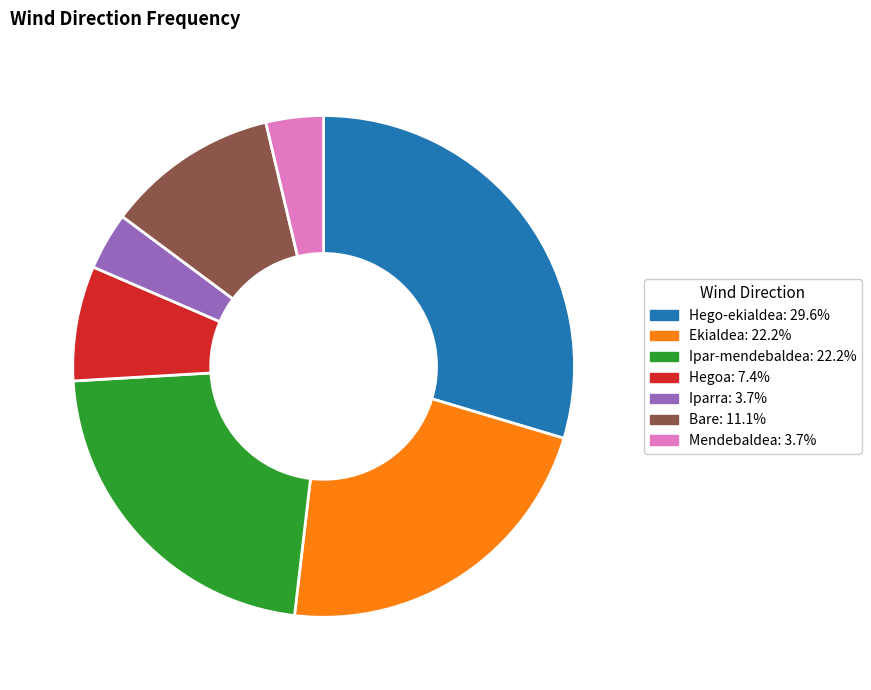

Which slice is the largest?

Hego-ekialdea